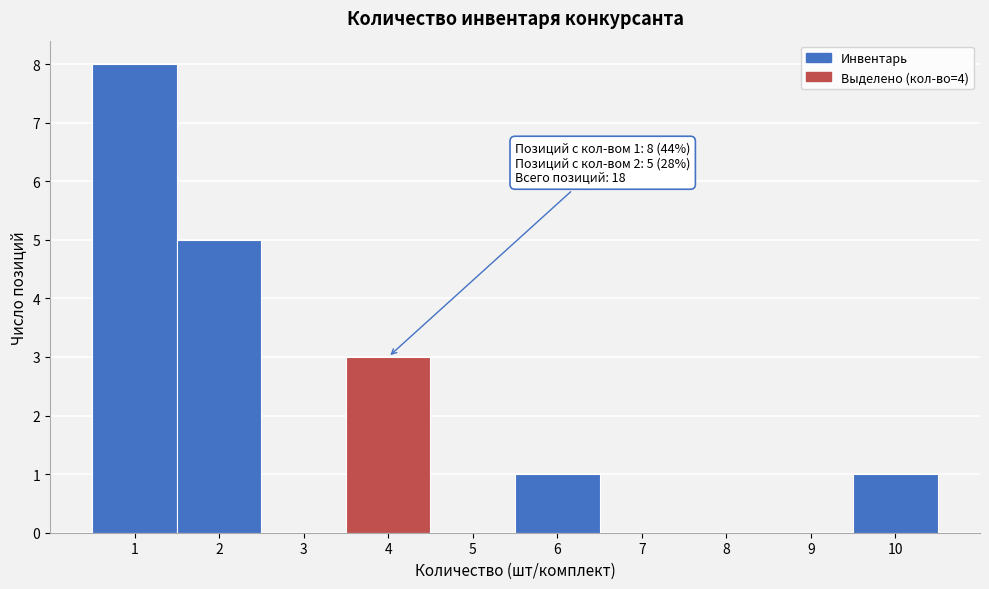

Over which range of the x-axis is the bar tallest?

0.5 to 1.5